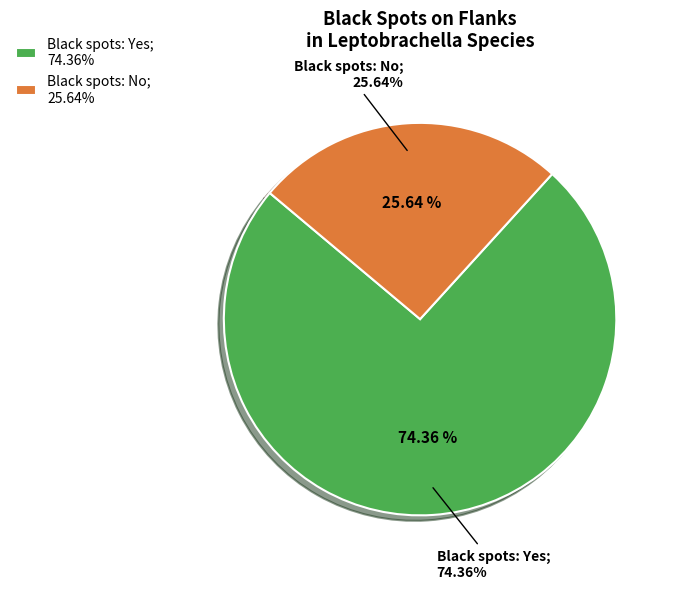

Which slice is the largest?

Yes